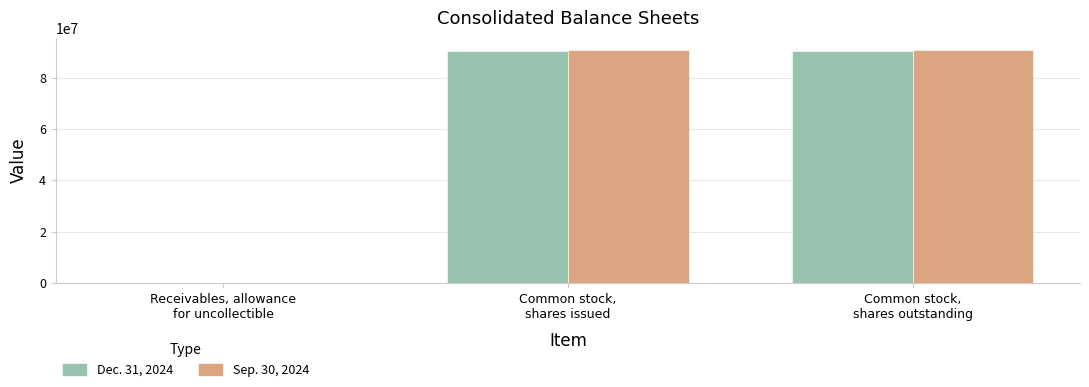

What is the sum of the Dec. 31, 2024 values at Common stock,
shares issued and Receivables, allowance
for uncollectible?

90641339